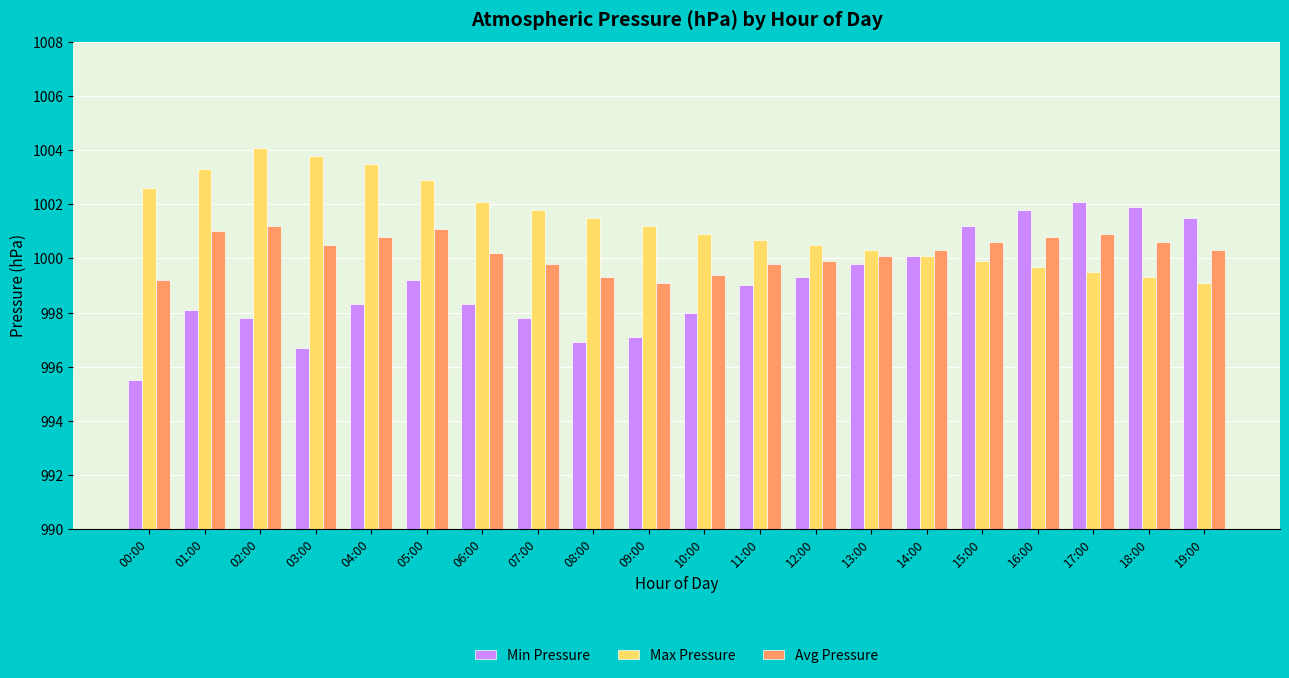

Where does the Min Pressure series first go above 999?

05:00